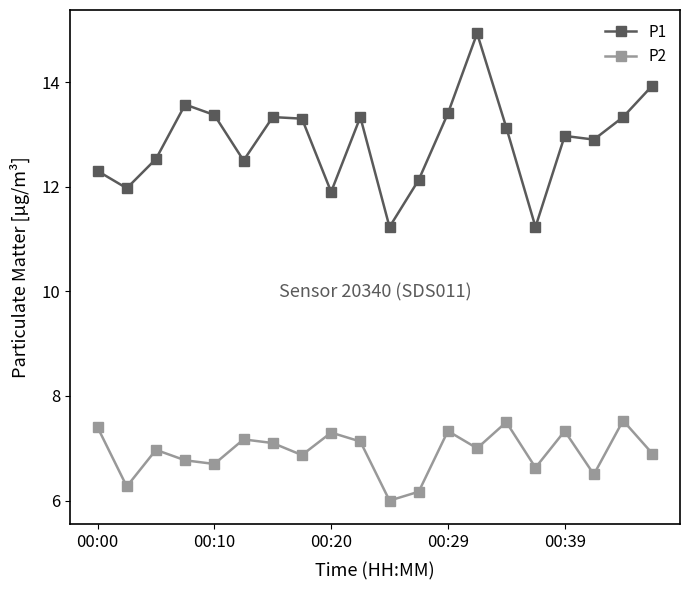

In P2, how many points are higher than both neighbors (excluding endpoints)?

7